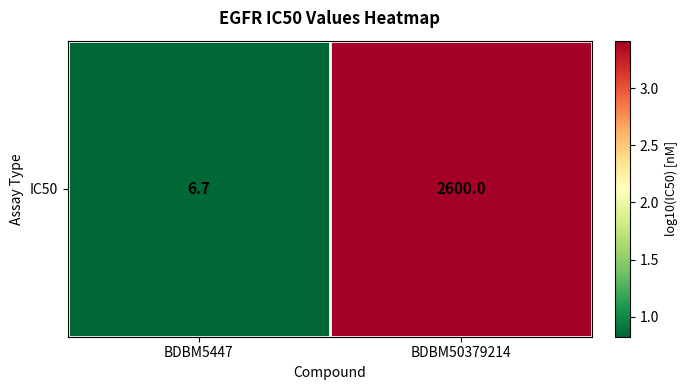

How many distinct data groups are displayed?

1